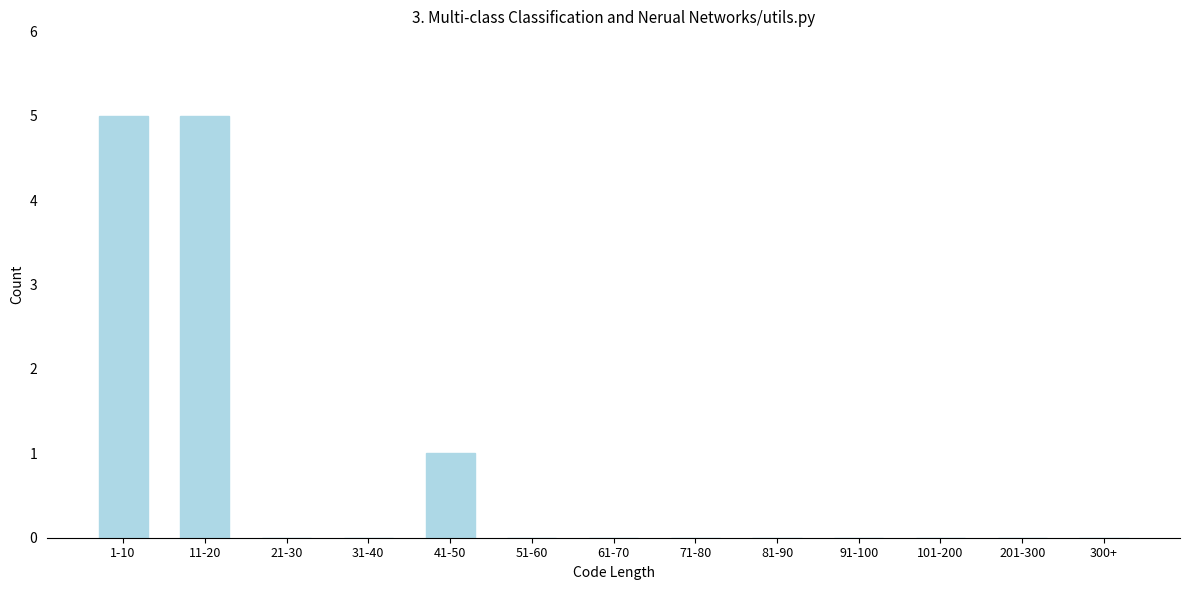

Reading right to left, what are all the values shown in this chart?

300+=0	201-300=0	101-200=0	91-100=0	81-90=0	71-80=0	61-70=0	51-60=0	41-50=1	31-40=0	21-30=0	11-20=5	1-10=5